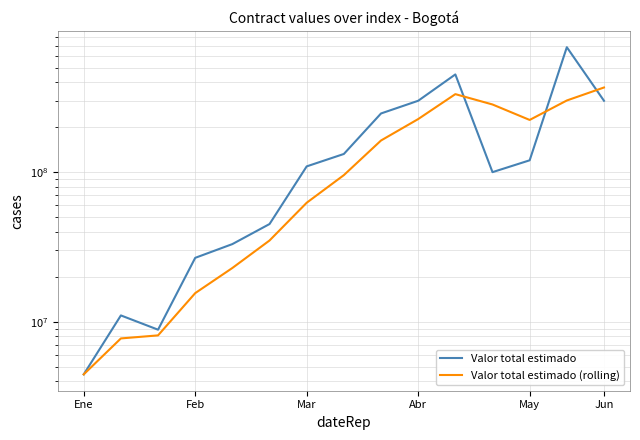

Which series has the largest range (max minus min)?

Valor total estimado